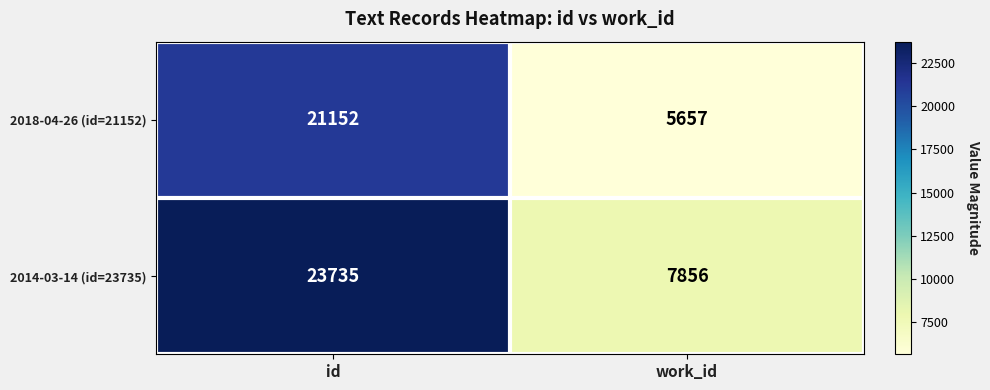

Reading left to right, extract all data points from this chart.

2018-04-26 (id=21152): 21152	5657
2014-03-14 (id=23735): 23735	7856